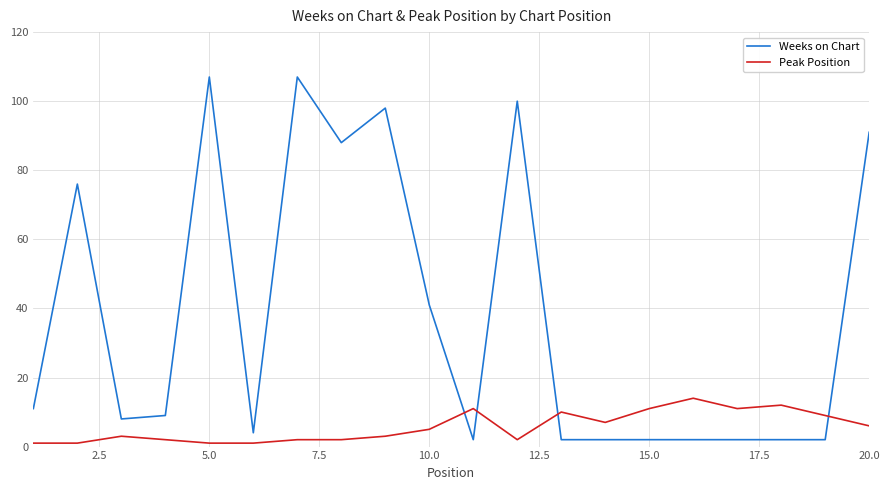

What is the difference between the maximum and minimum values in the Weeks on Chart series?

105